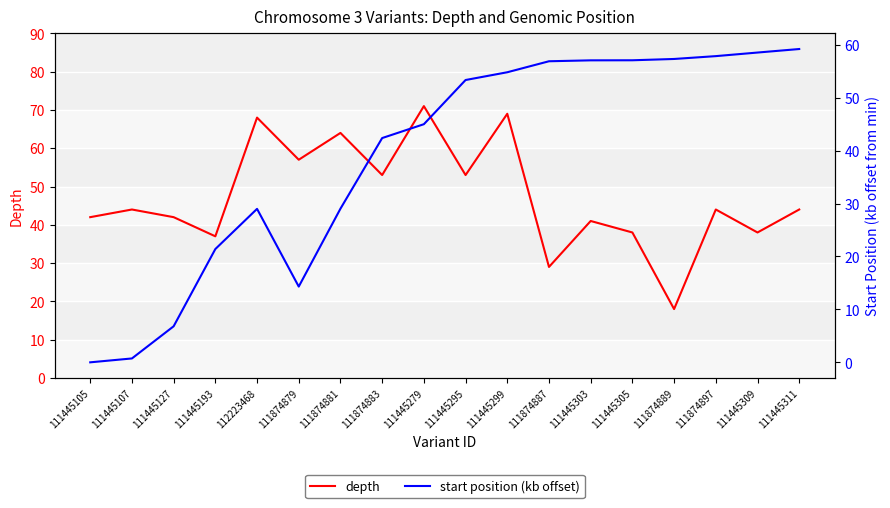

At which category is the sum across all series the highest?

111445299